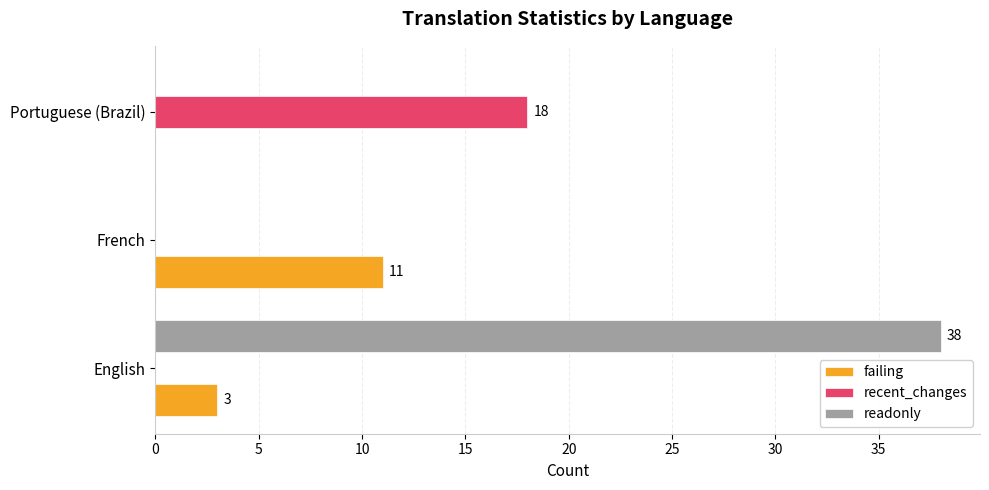

Which label corresponds to the largest value in the chart?

English